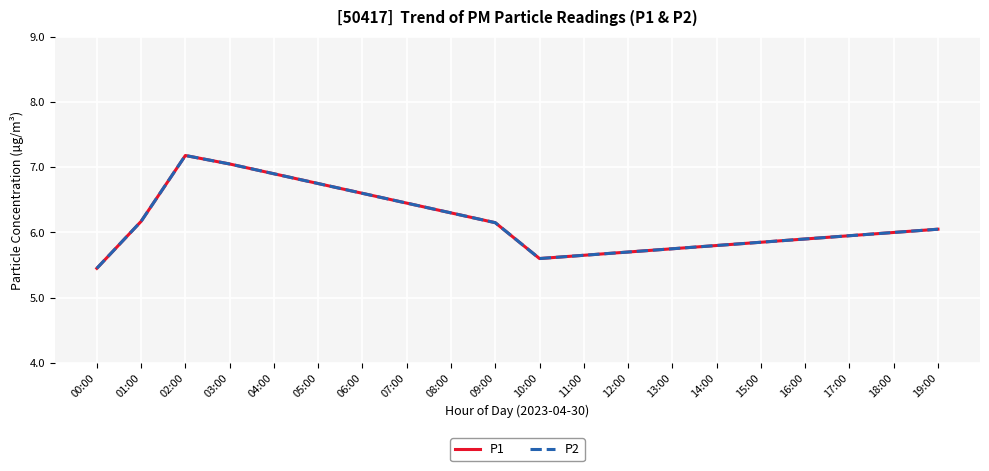

True or false: P1 and P2 cross at least once.

False